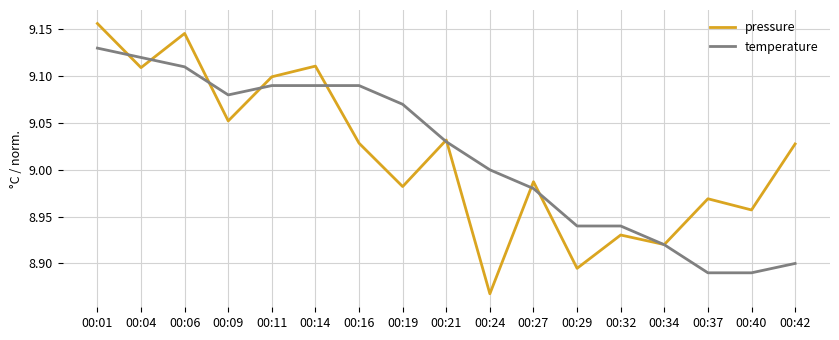

Rank the series at 00:42 from highest to lowest value.

pressure, temperature